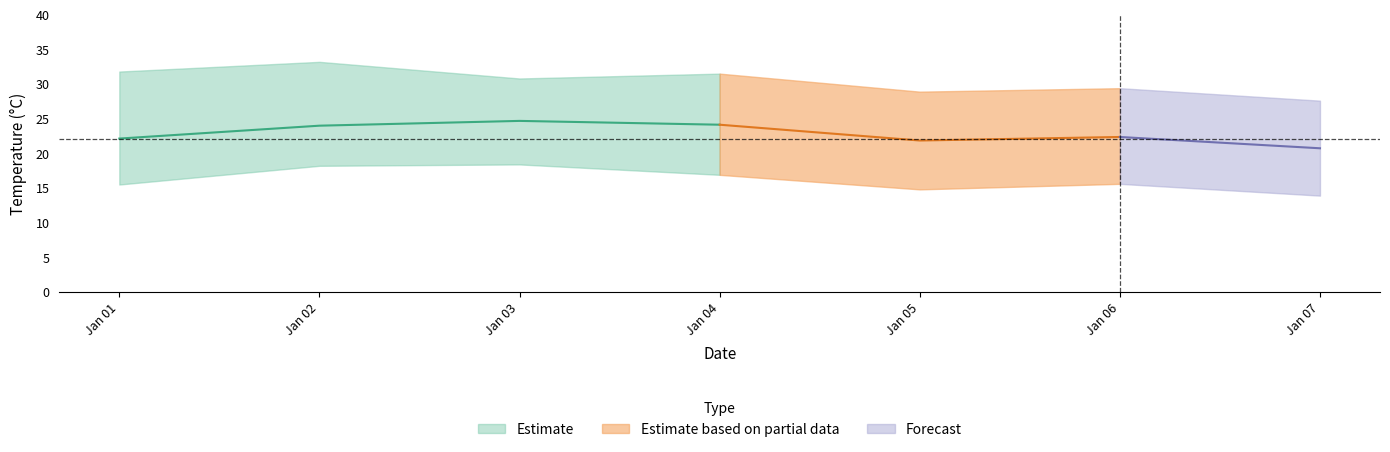

Is it true that daily_max equals 30.8 at 2022-01-03?

True